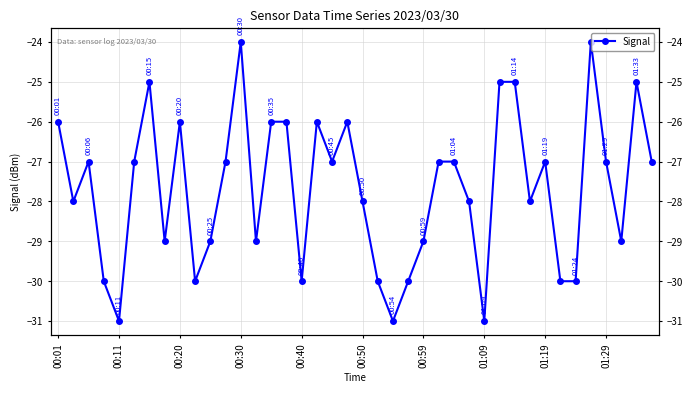

How many data points does each series have?

40